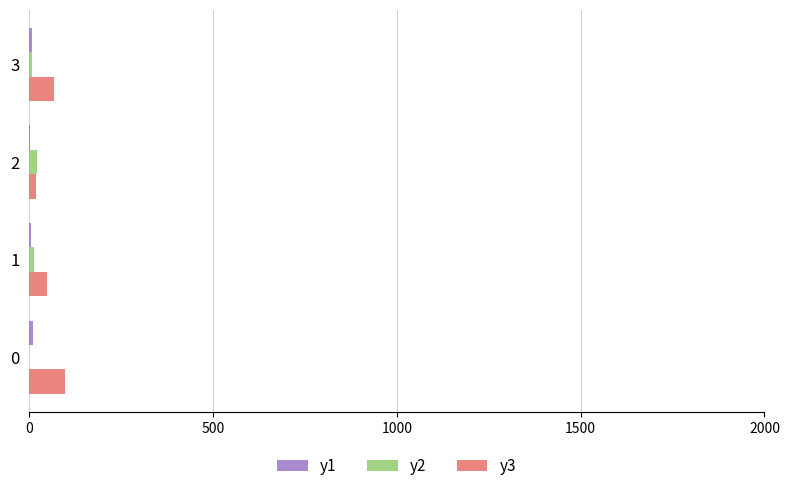

The value of y3 at 1 is 48.6. True or false?

True